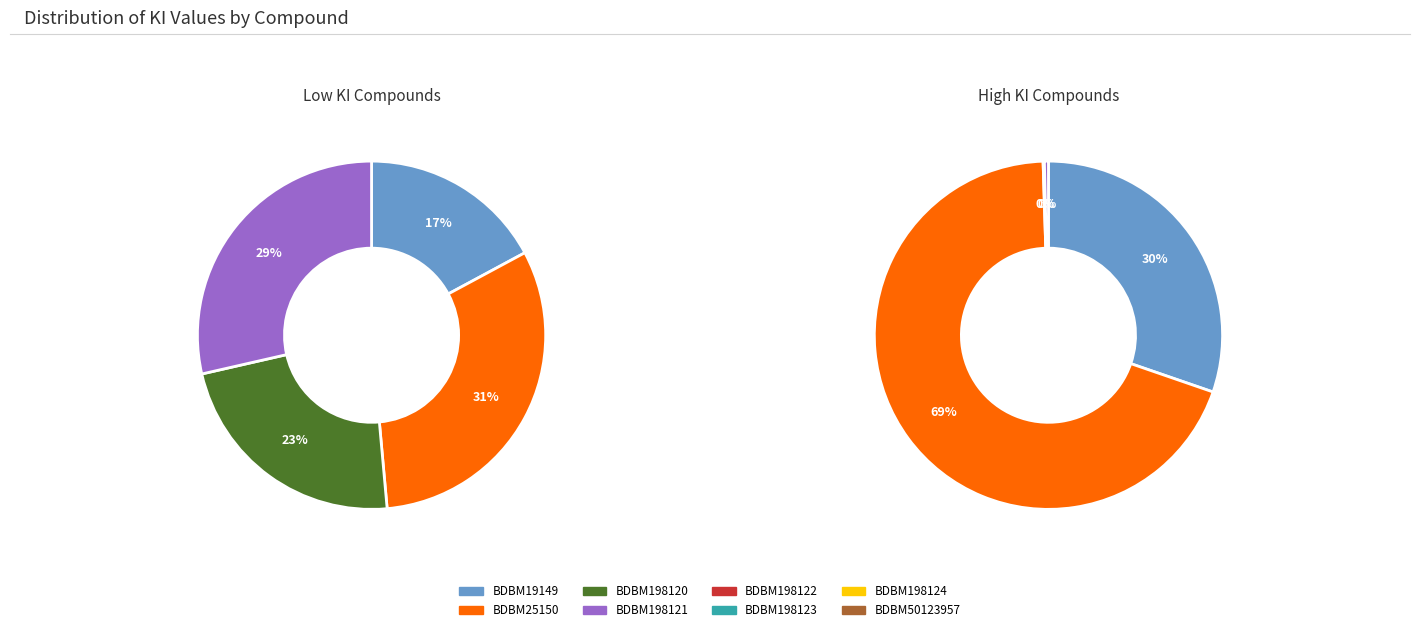

What percentage is NOT represented by BDBM50123957?

99.6%